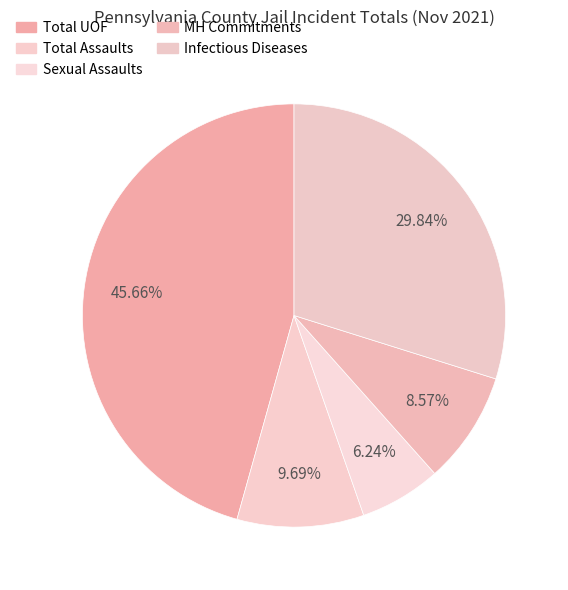

Does Total UOF represent more than half of the total?

No